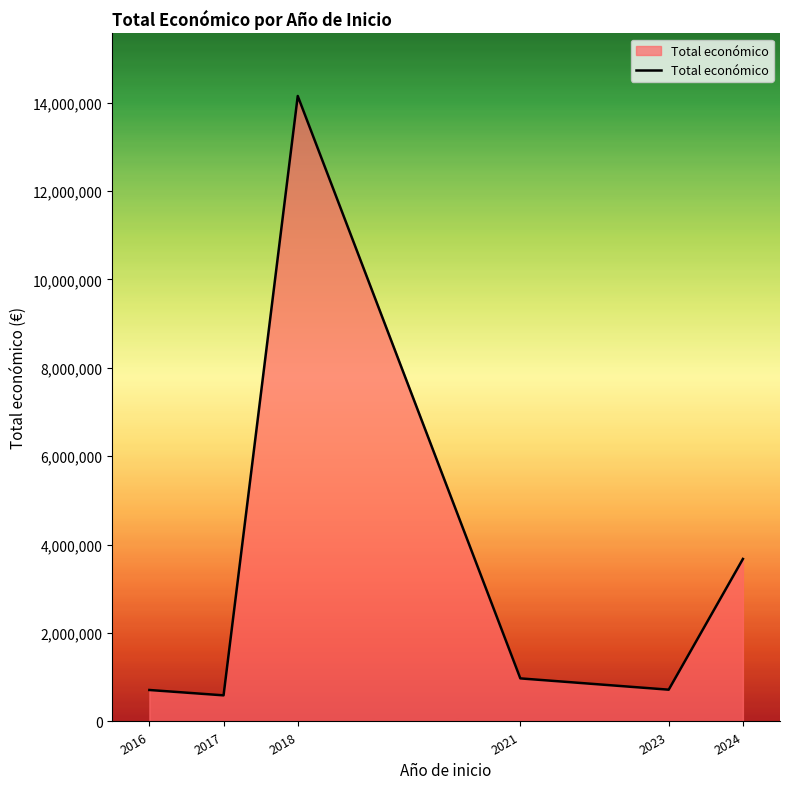

What is the maximum value shown in the chart?

14147811